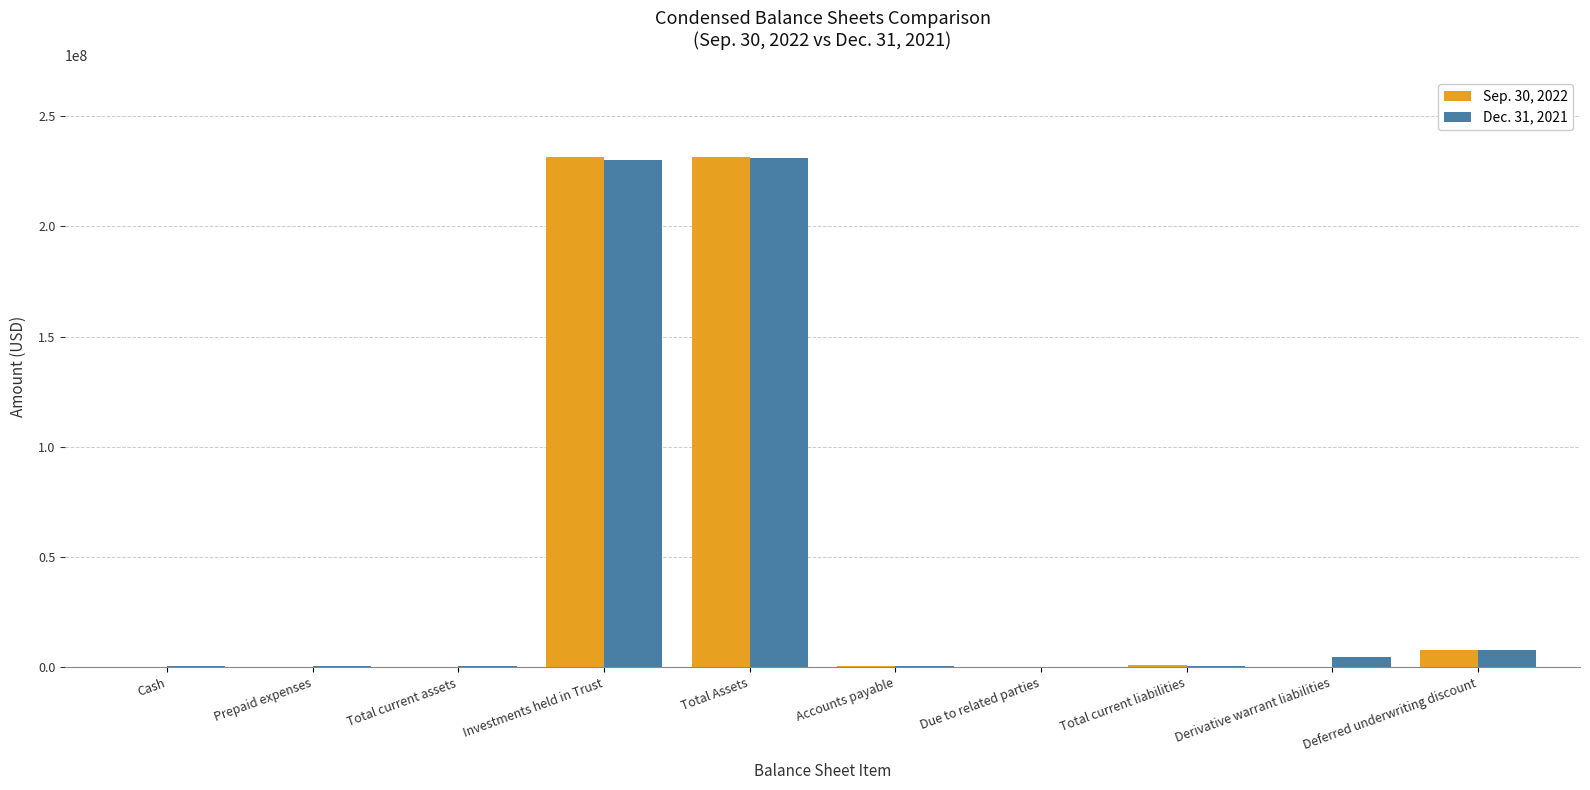

The value of Dec. 31, 2021 at Total Assets is 399196294. True or false?

False